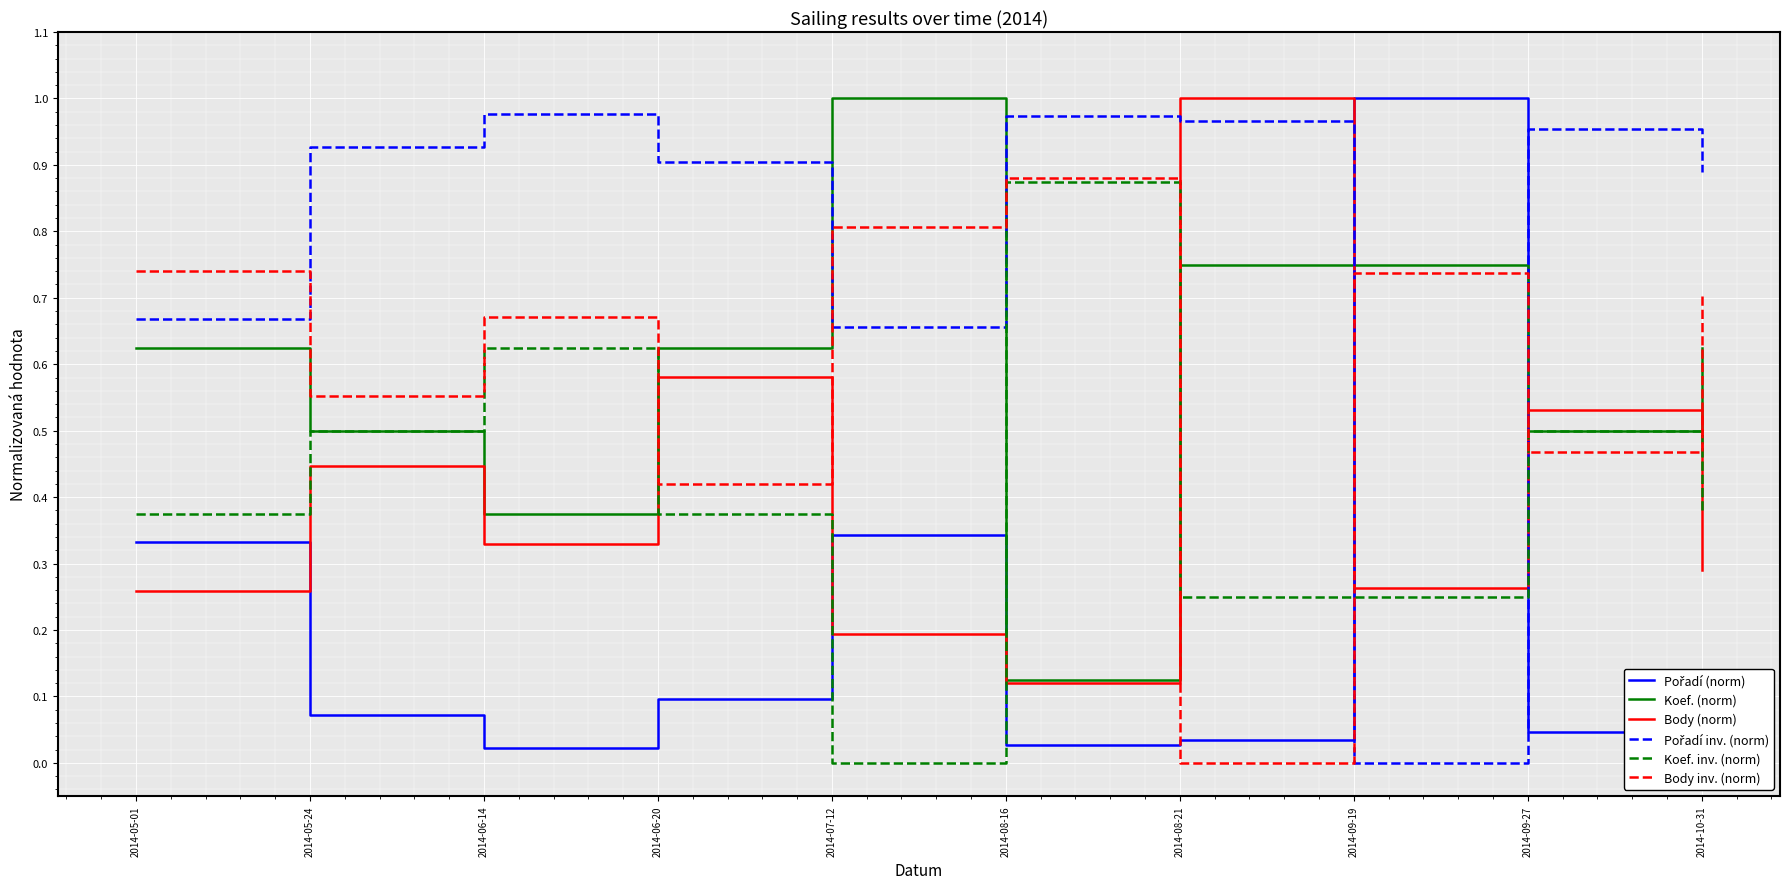

True or false: Body inv. (norm) and Body (norm) intersect in this chart.

True